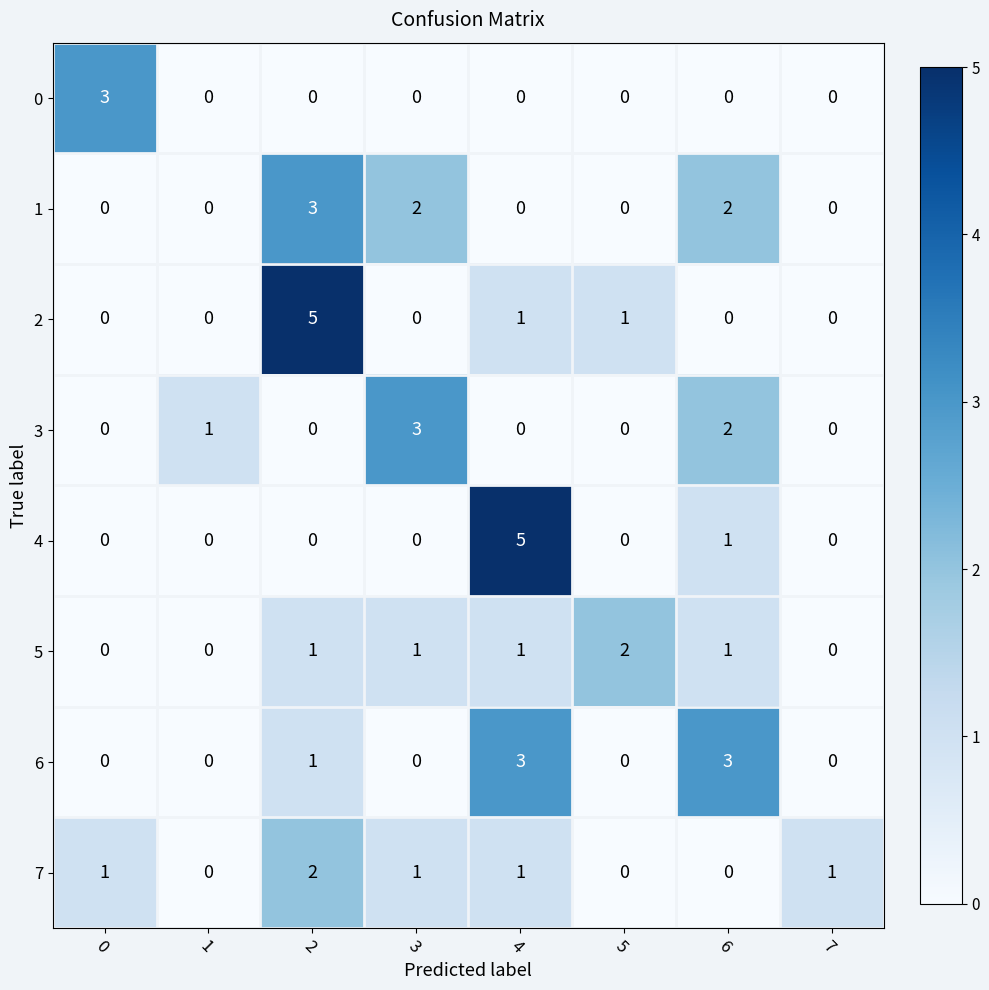

What is the greatest value displayed?

5